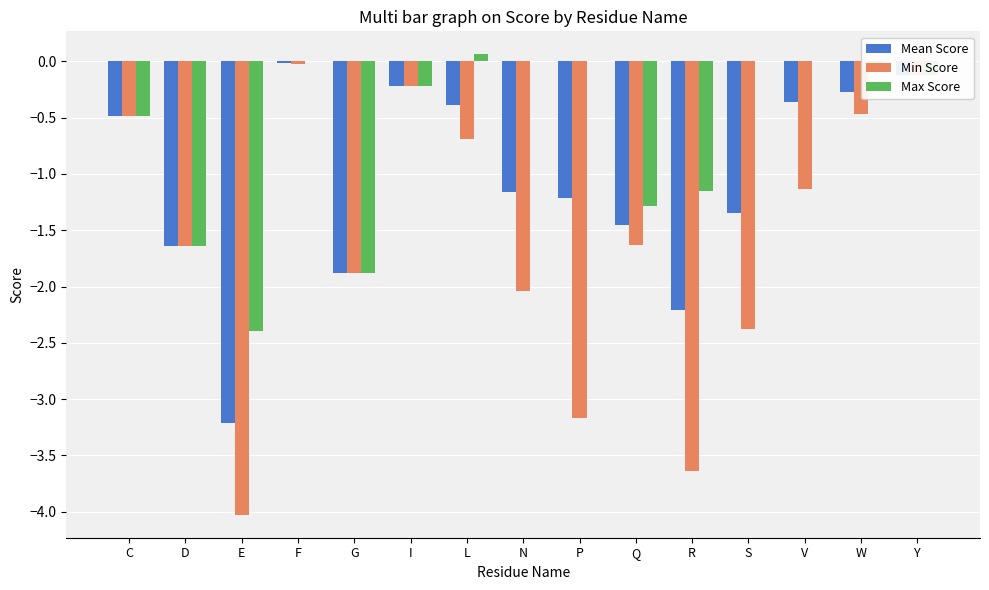

Which series has the largest total across all categories?

Max Score